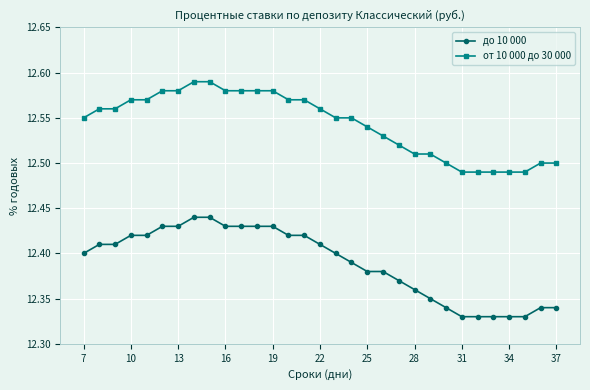

What is the sum of all до 10 000 values?

384.1